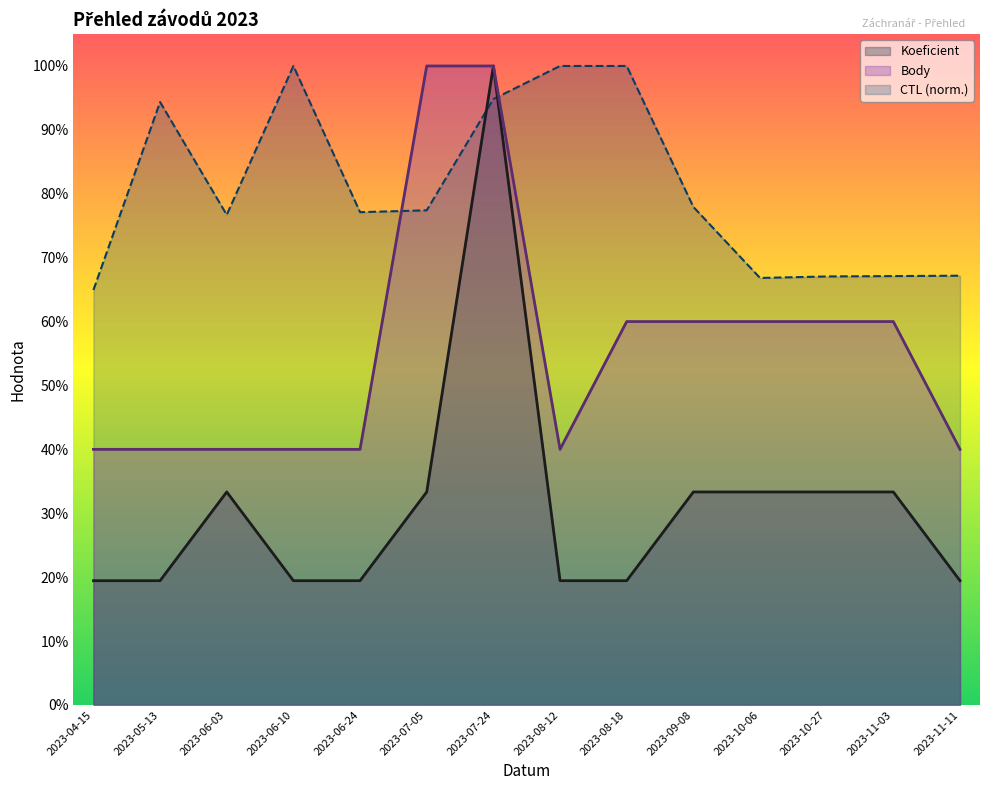

True or false: Koeficient and Body intersect in this chart.

False